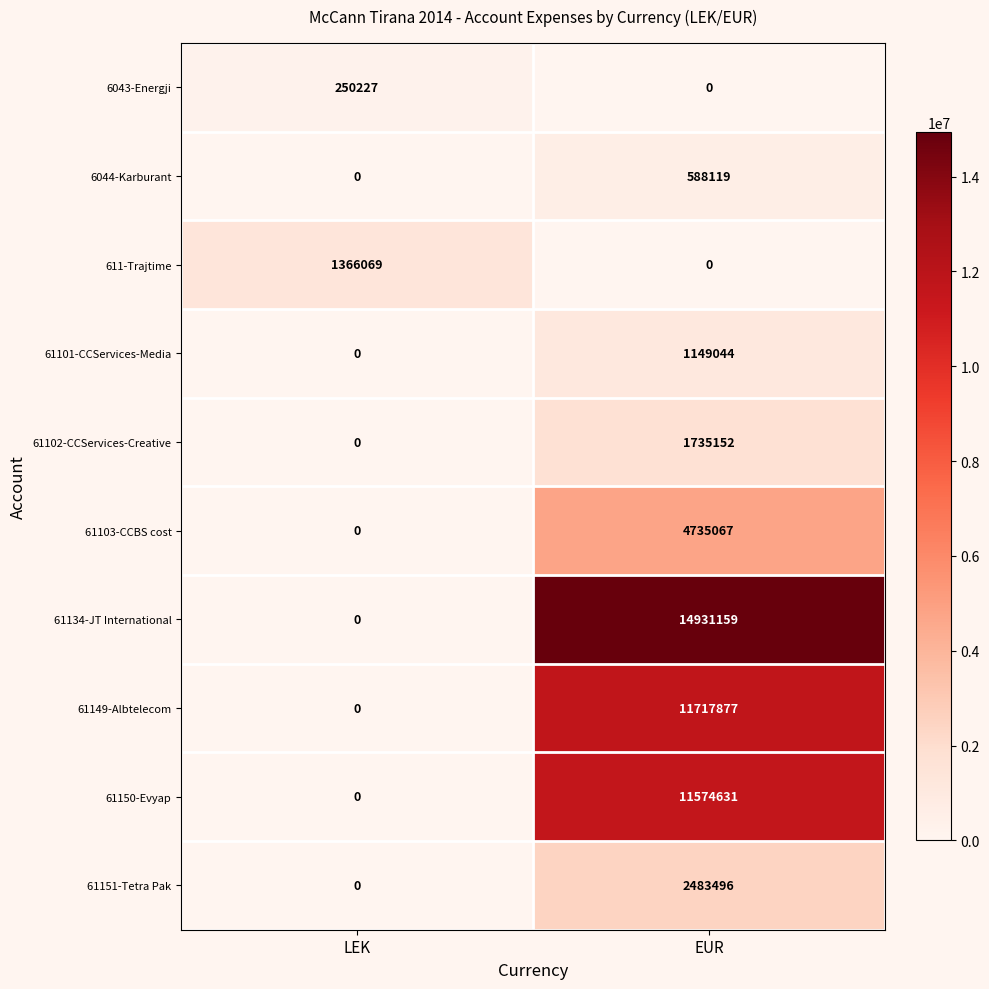

What is the greatest value displayed?

14931159